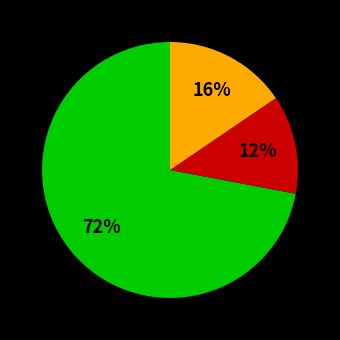

Is there a majority slice in this chart?

Yes